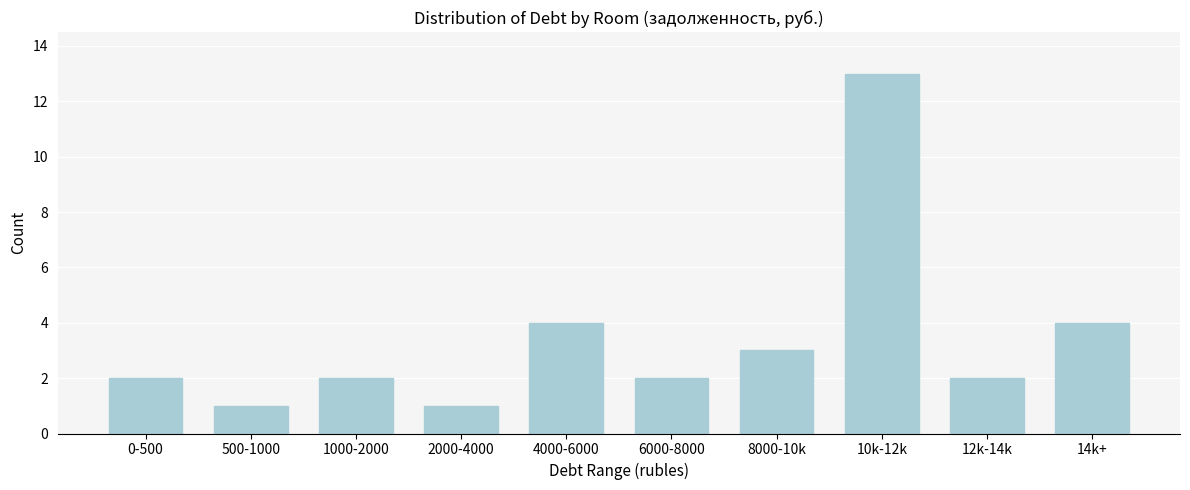

Reading left to right, transcribe all the data shown in this chart.

0-500=2	500-1000=1	1000-2000=2	2000-4000=1	4000-6000=4	6000-8000=2	8000-10k=3	10k-12k=13	12k-14k=2	14k+=4